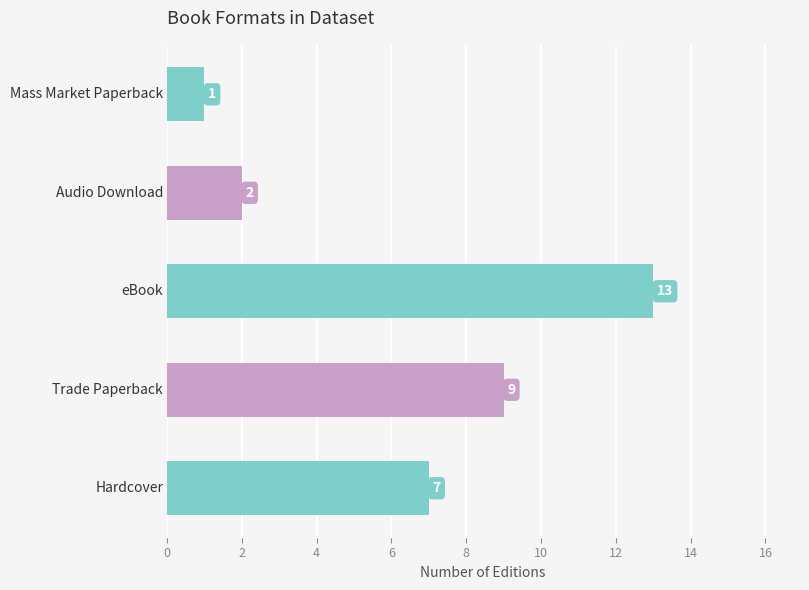

What is the maximum value shown in the chart?

13